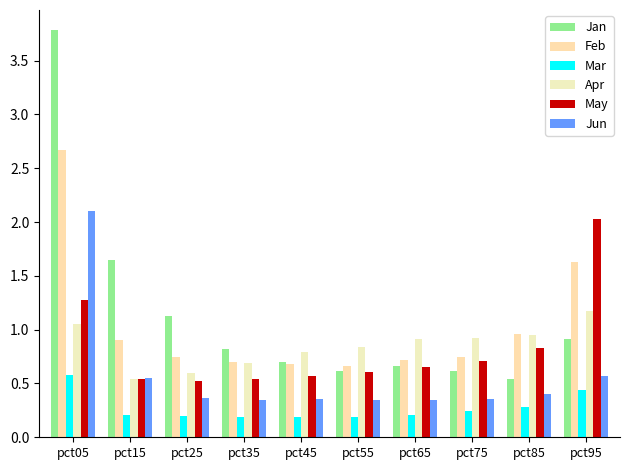

Are the bars grouped side by side (vs. stacked)?

Yes